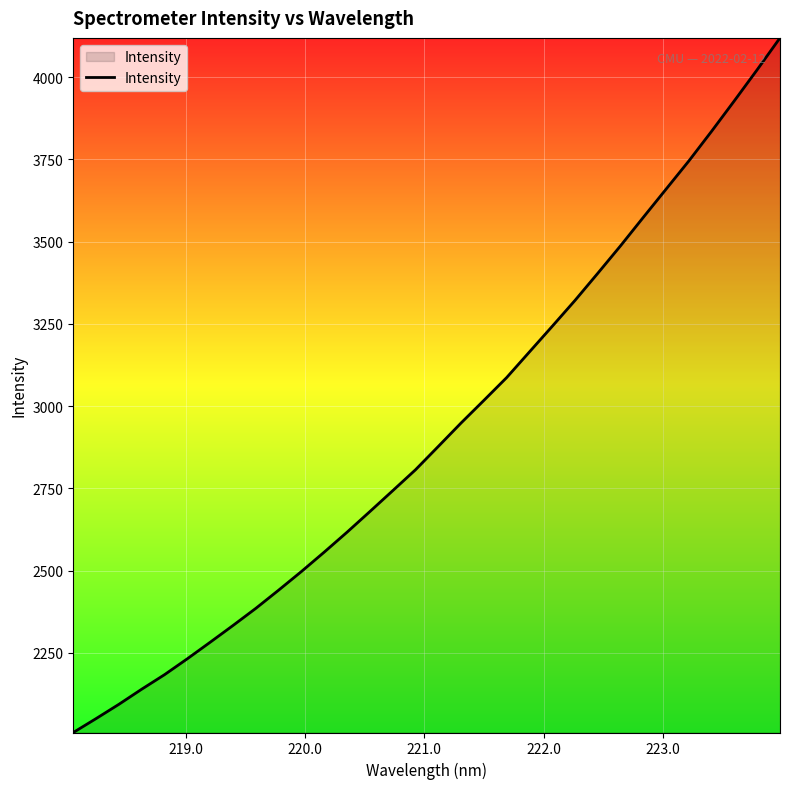

What is the smallest value displayed?

2007.4